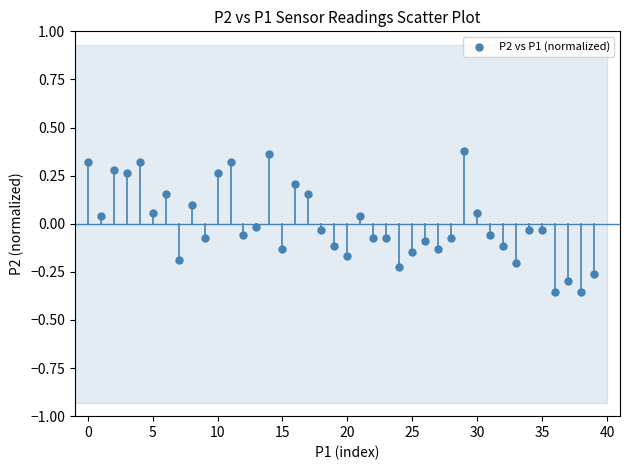

What is the range of Y values (max minus min)?

0.7